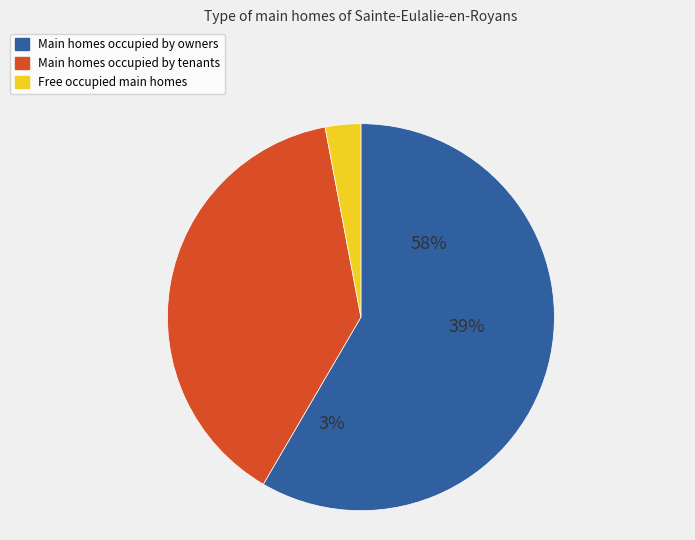

To the nearest percent, what is the average slice percentage?

33%